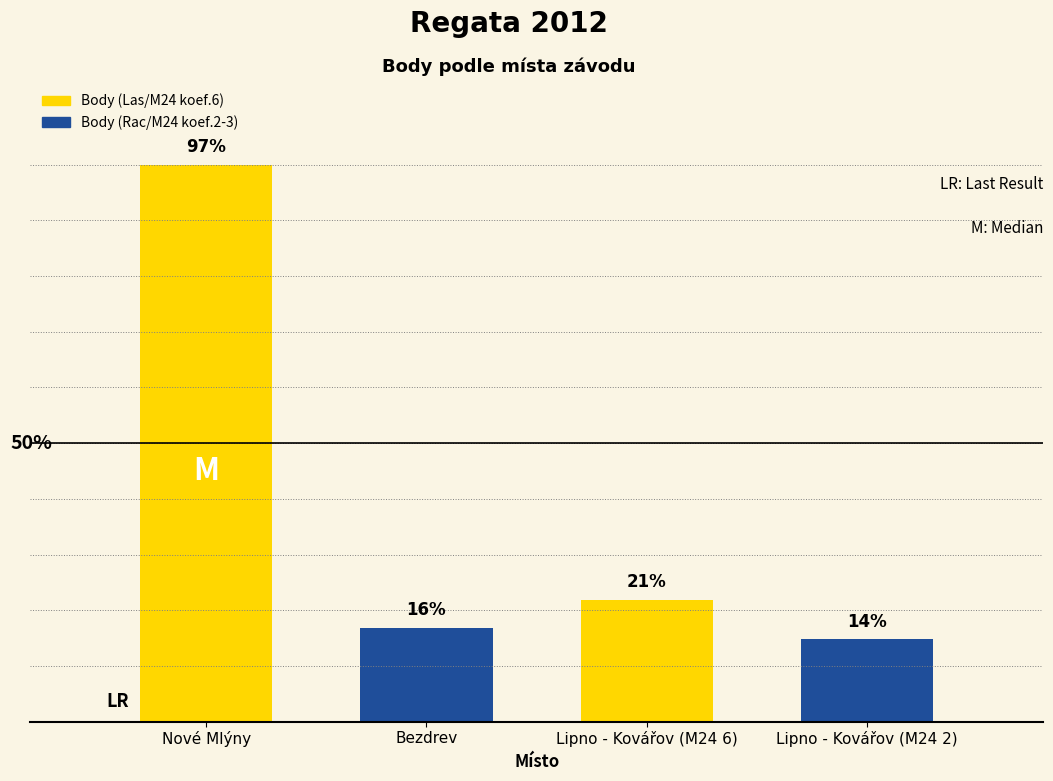

Which category has the lowest value across all series?

Lipno - Kovářov (M24 2)